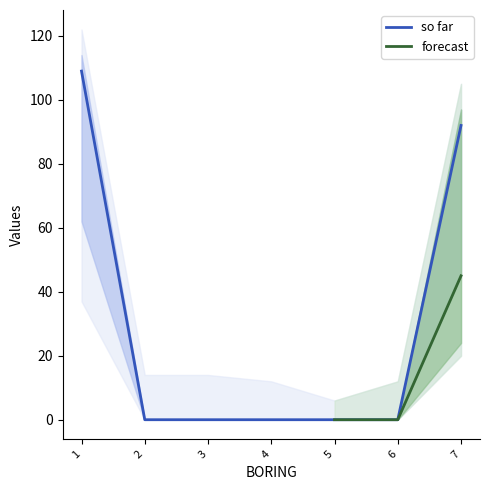

The value of GRADIENT at 7 is 7. True or false?

False